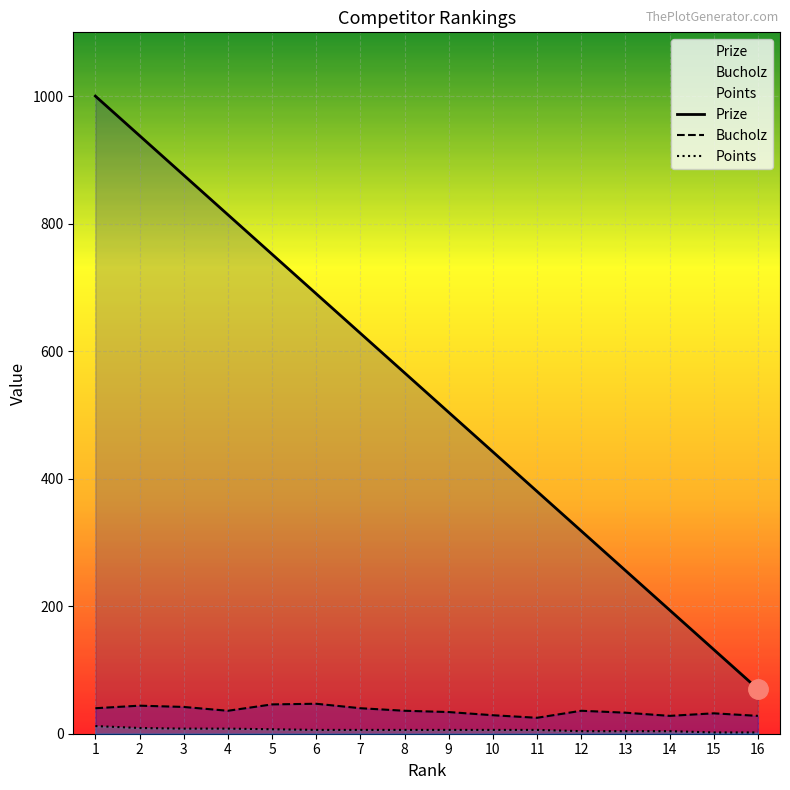

True or false: Prize has a value of 380 at 11.

True